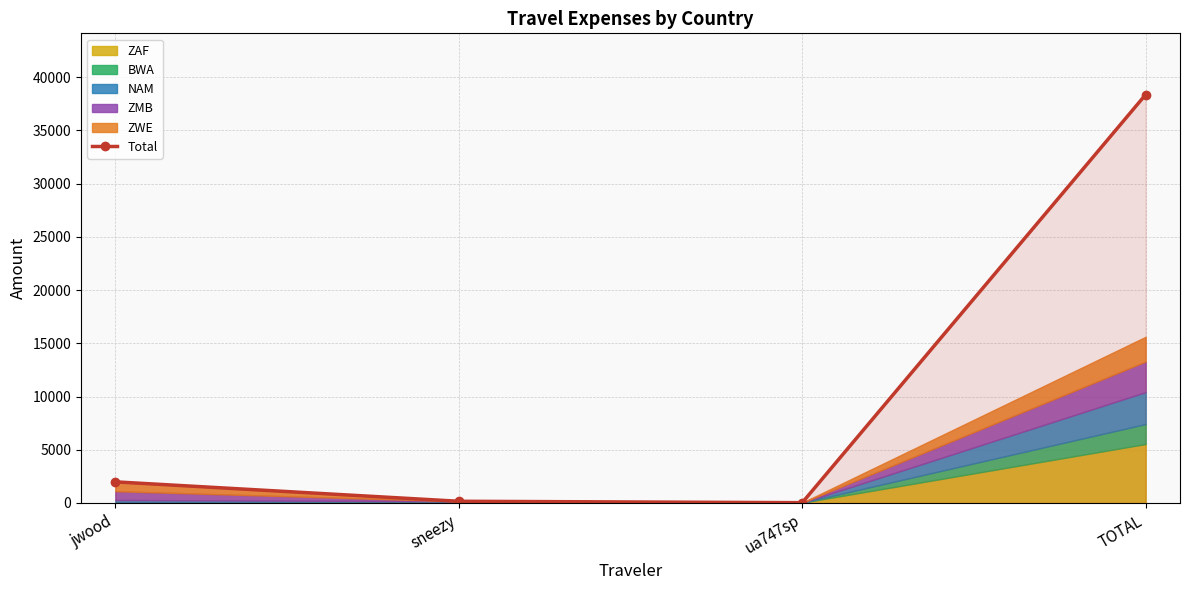

What is the maximum value shown in the chart?

38373.4